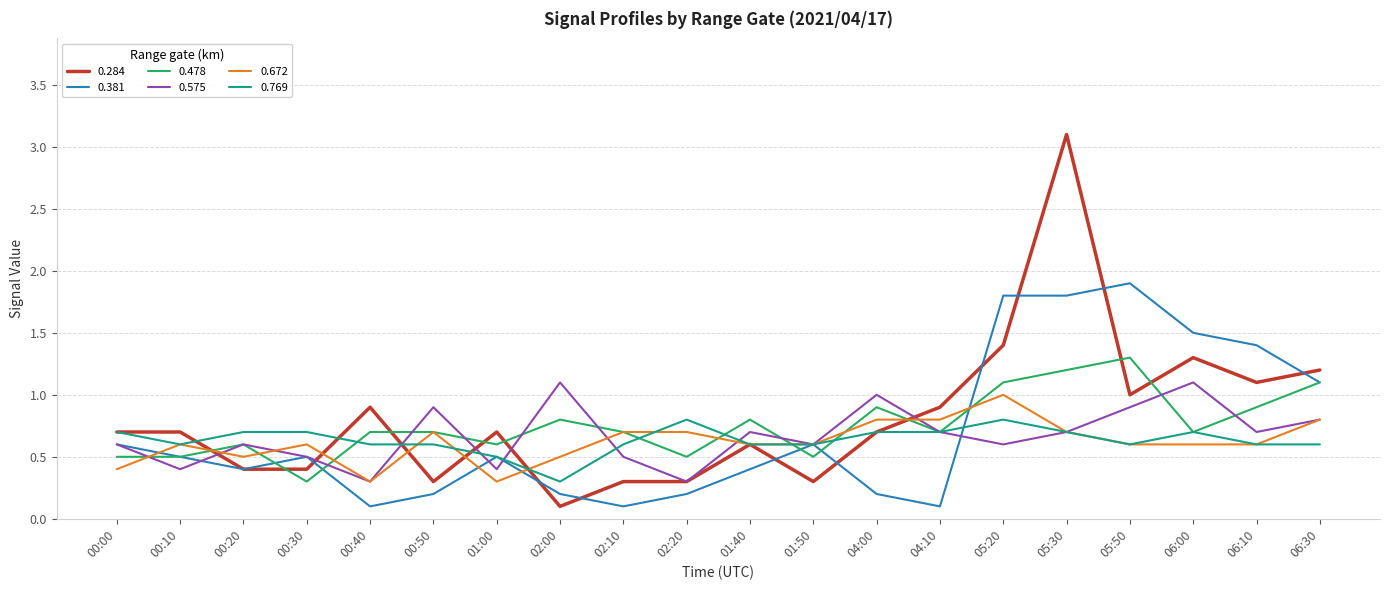

What position from the left is 06:30?

20